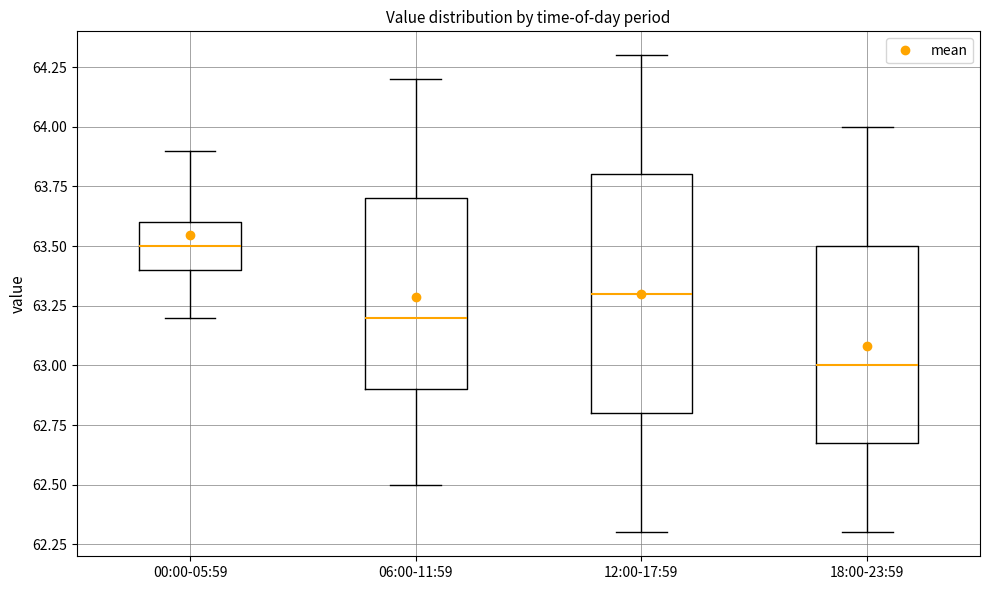

Reading left to right, transcribe this box plot: for each box, give where its median line is, the range the box spans, and where its two whiskers end, as read against the y-axis. The values are not printed on the chart, so give them approximately, as read against the axis.

00:00-05:59: median 63.5, box 63.4 to 63.6, whiskers 63.2 to 63.9
06:00-11:59: median 63.2, box 62.9 to 63.7, whiskers 62.5 to 64.2
12:00-17:59: median 63.3, box 62.8 to 63.8, whiskers 62.3 to 64.3
18:00-23:59: median 63.0, box 62.7 to 63.5, whiskers 62.3 to 64.0